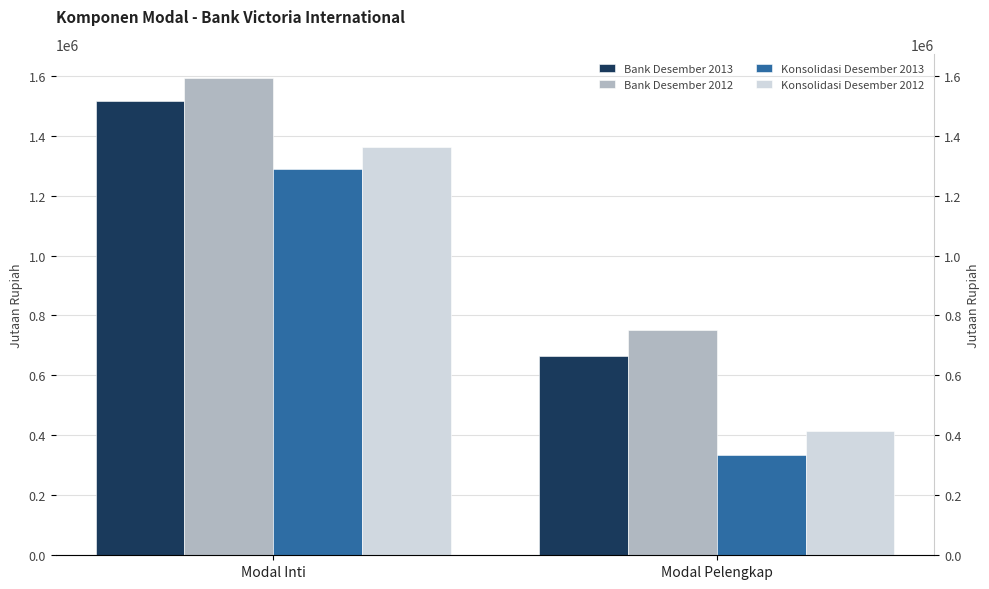

Between Modal Inti and Modal Pelengkap, which series saw the biggest shift?

Konsolidasi Desember 2013